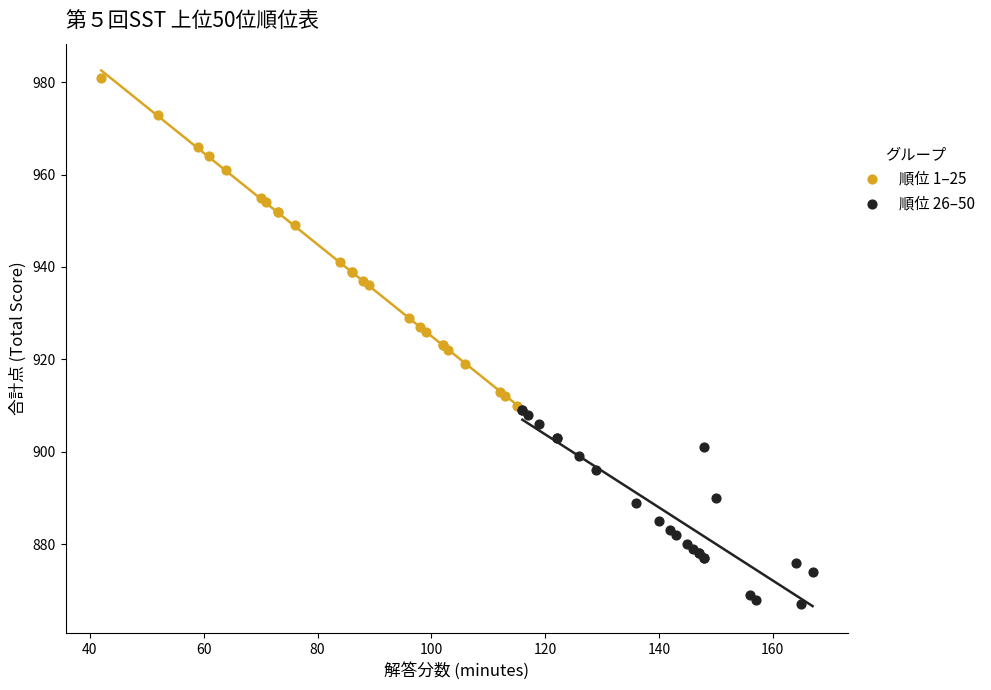

Which series reaches the maximum Y coordinate?

順位 1–25